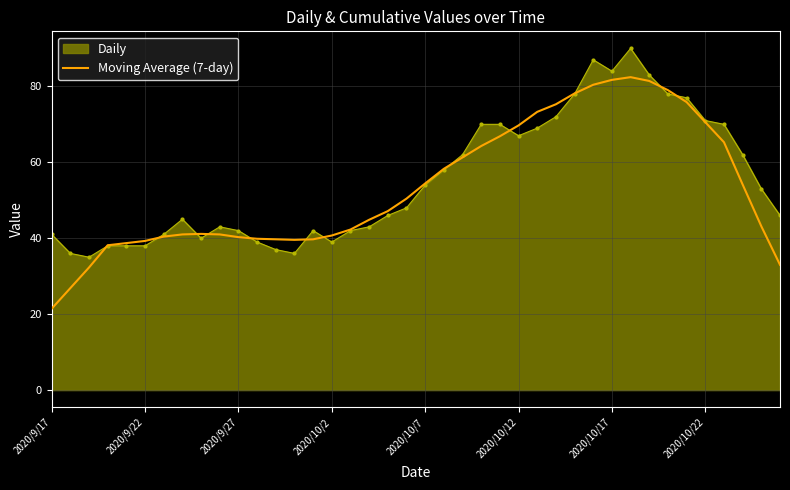

List the series in order of their peak value, highest first.

Daily, Moving Average (7-day)